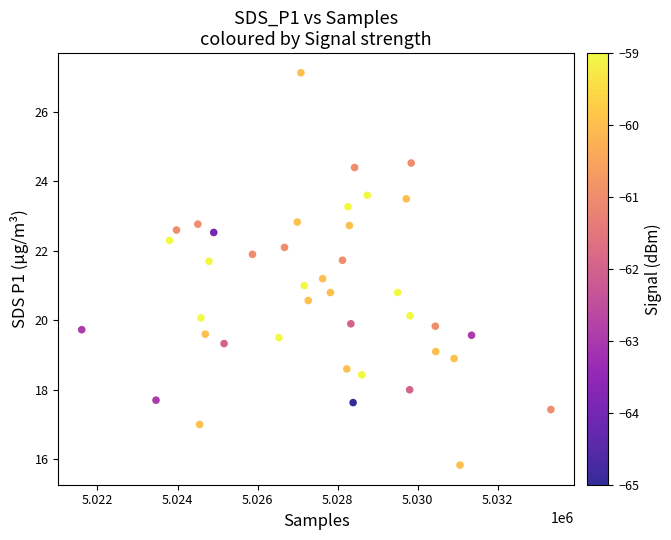

What is the range of X values (max minus min)?

11725.0